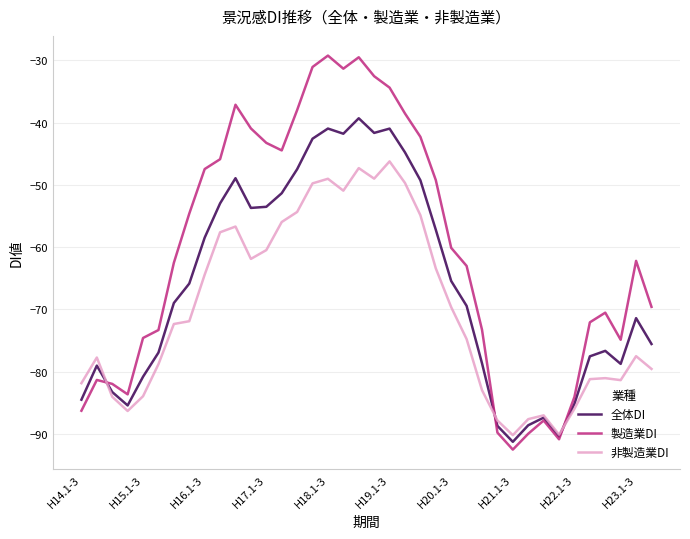

Which series ends up on top after the final intersection of 製造業DI and 非製造業DI?

製造業DI